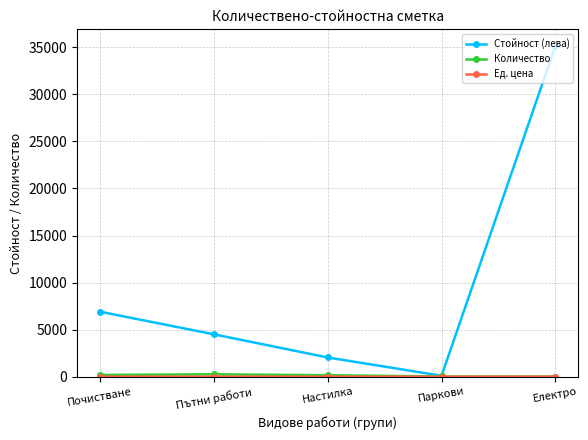

At which label does Стойност (лева) first exceed 4504?

Почистване